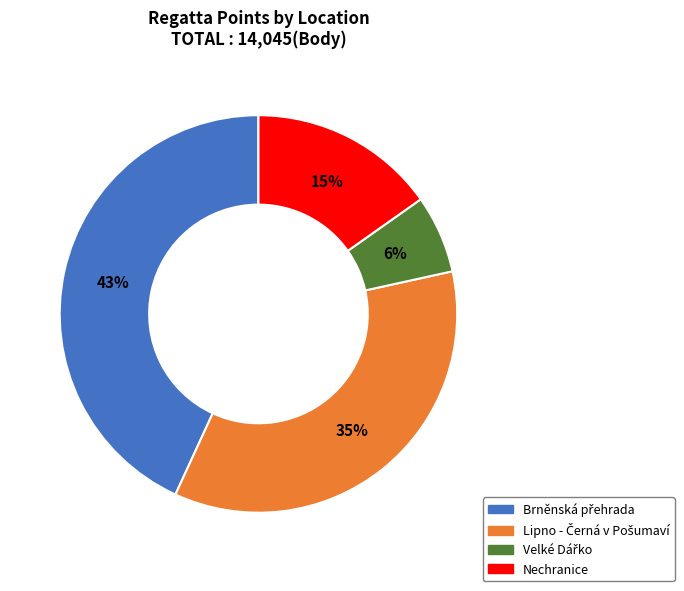

Does any single category account for the majority?

No